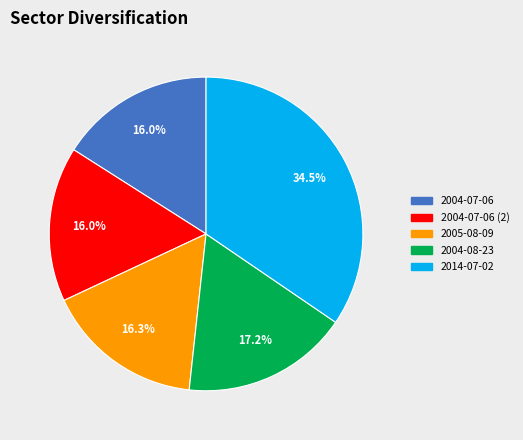

What is the largest slice in the pie chart?

2014-07-02